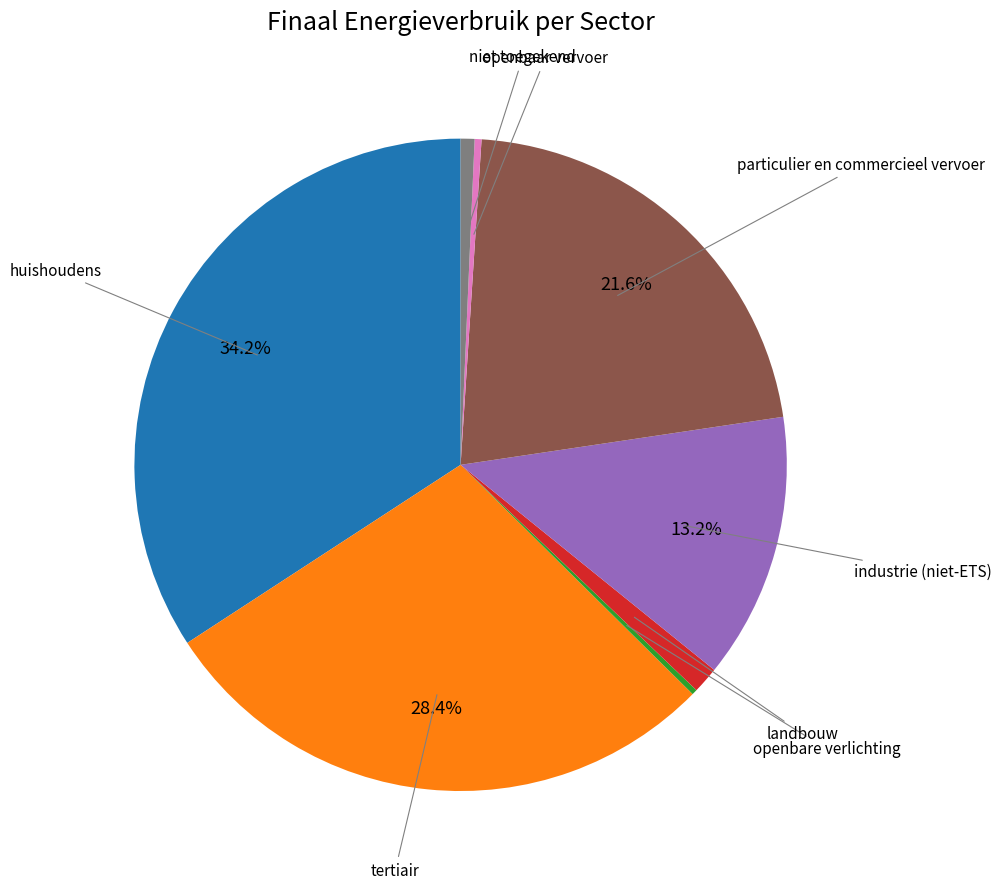

Does any single category account for the majority?

No